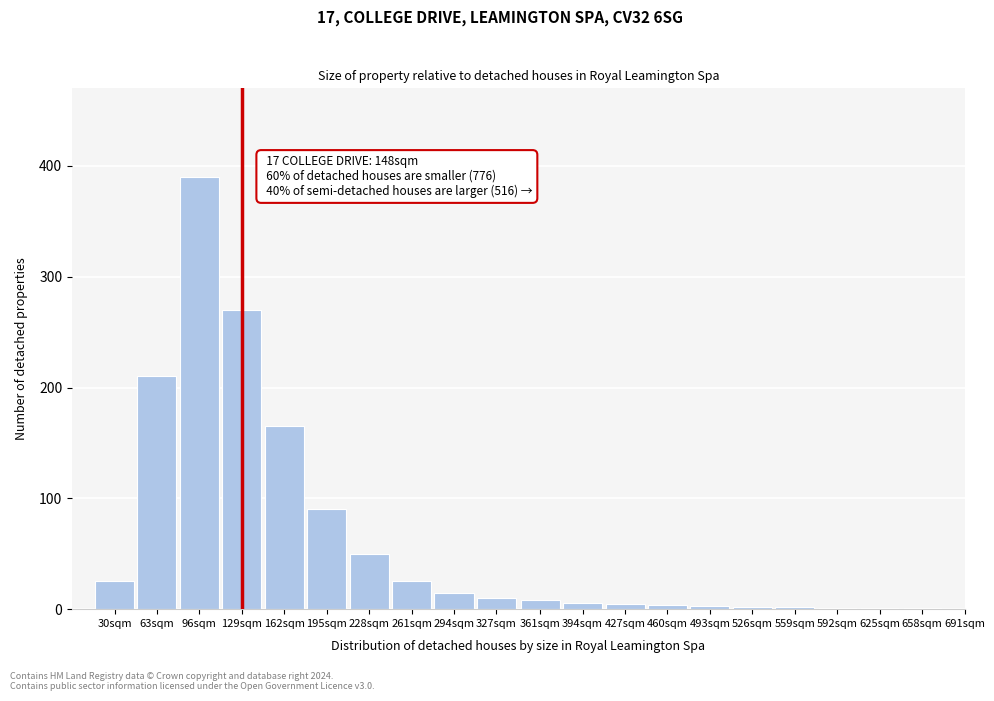

True or false: the data shows 50 at 228sqm.

True